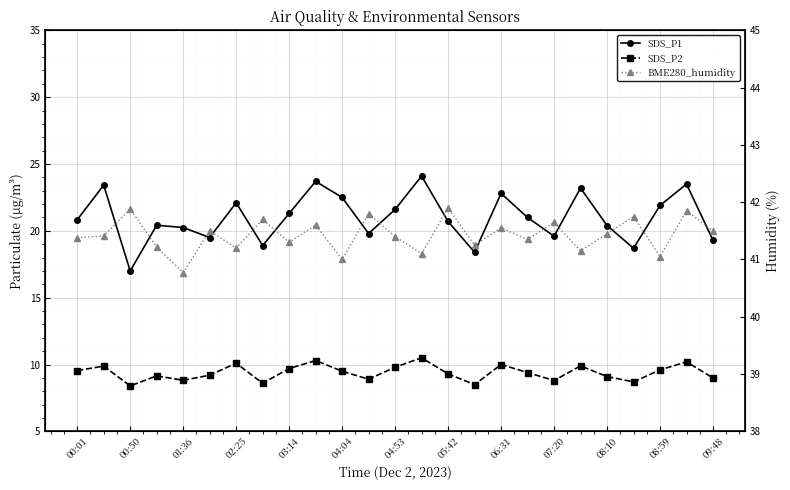

What is the difference between the maximum and minimum values in the SDS_P2 series?

2.1